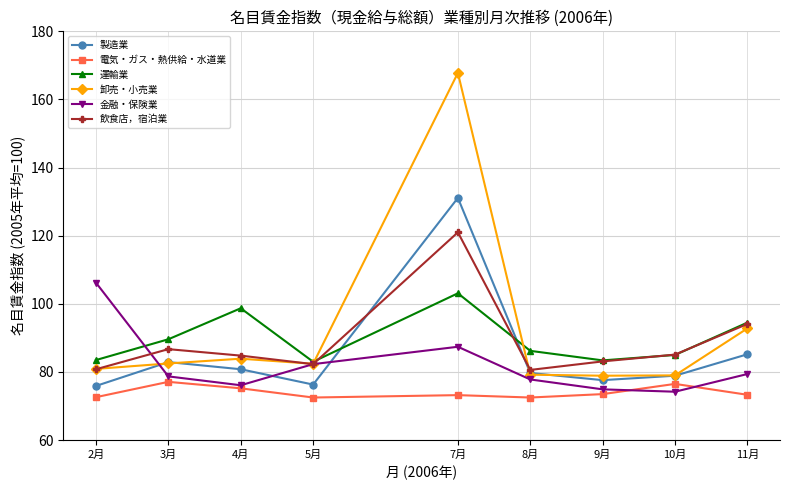

What is the maximum value shown in the chart?

167.8